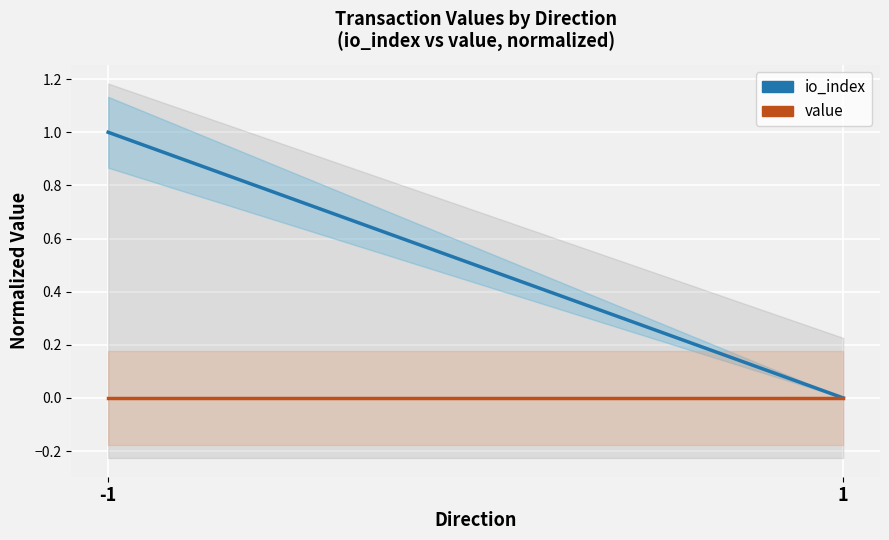

Is the value of io_index at 1 greater than the value of value at -1?

No